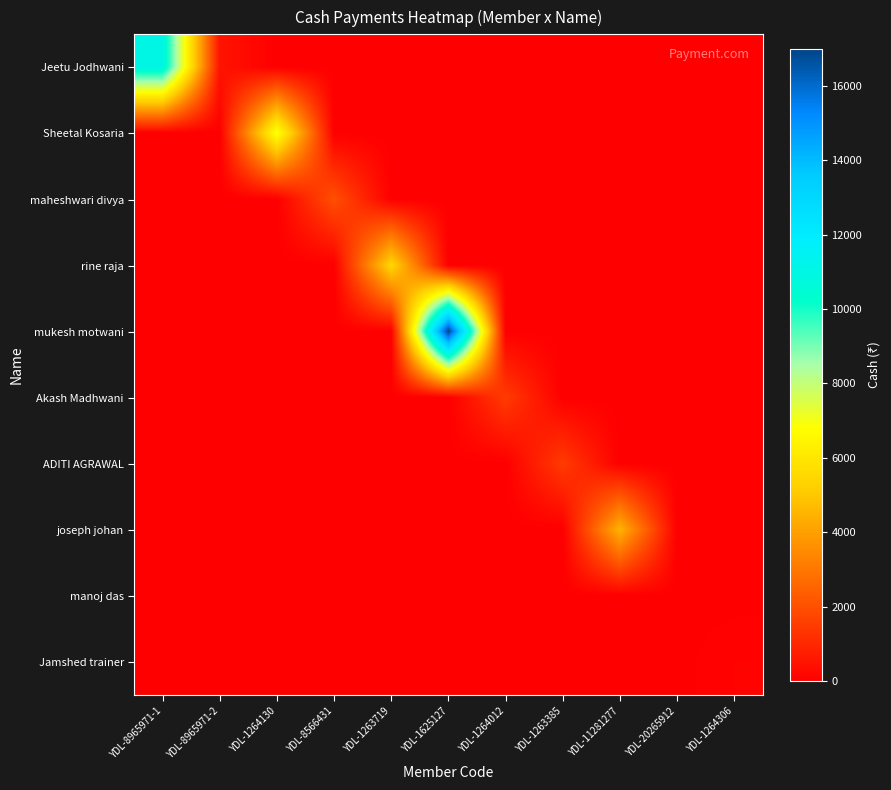

Which series has the widest spread of values?

mukesh motwani